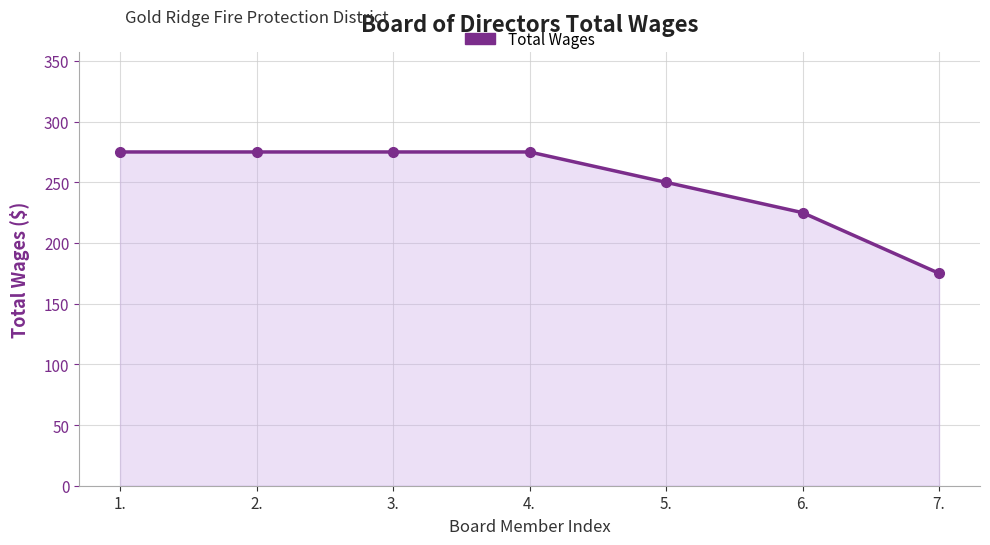

Which has a higher value, 5. or 4.?

4.